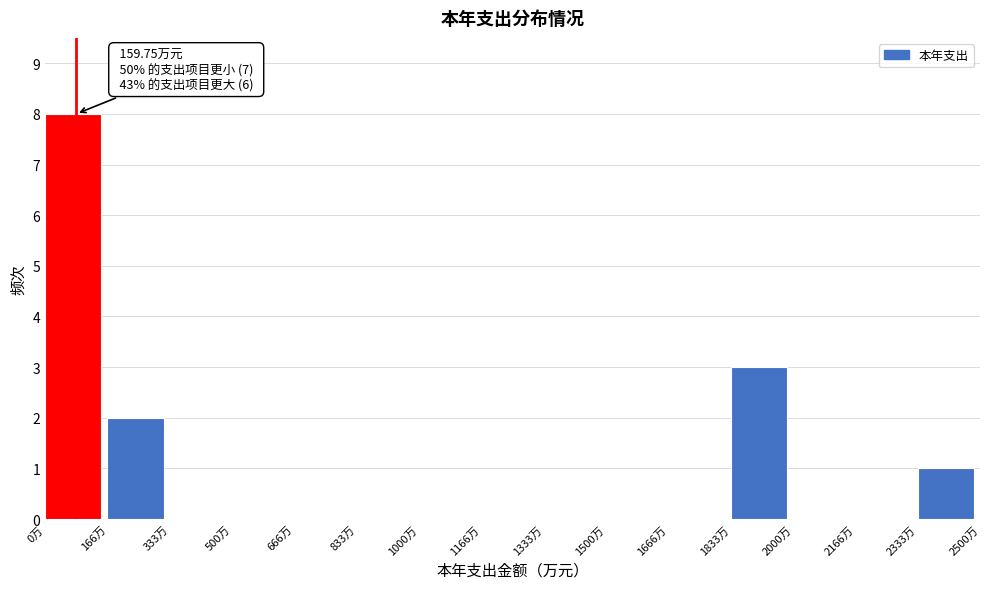

Over which range of the x-axis is the bar tallest?

0 to 160